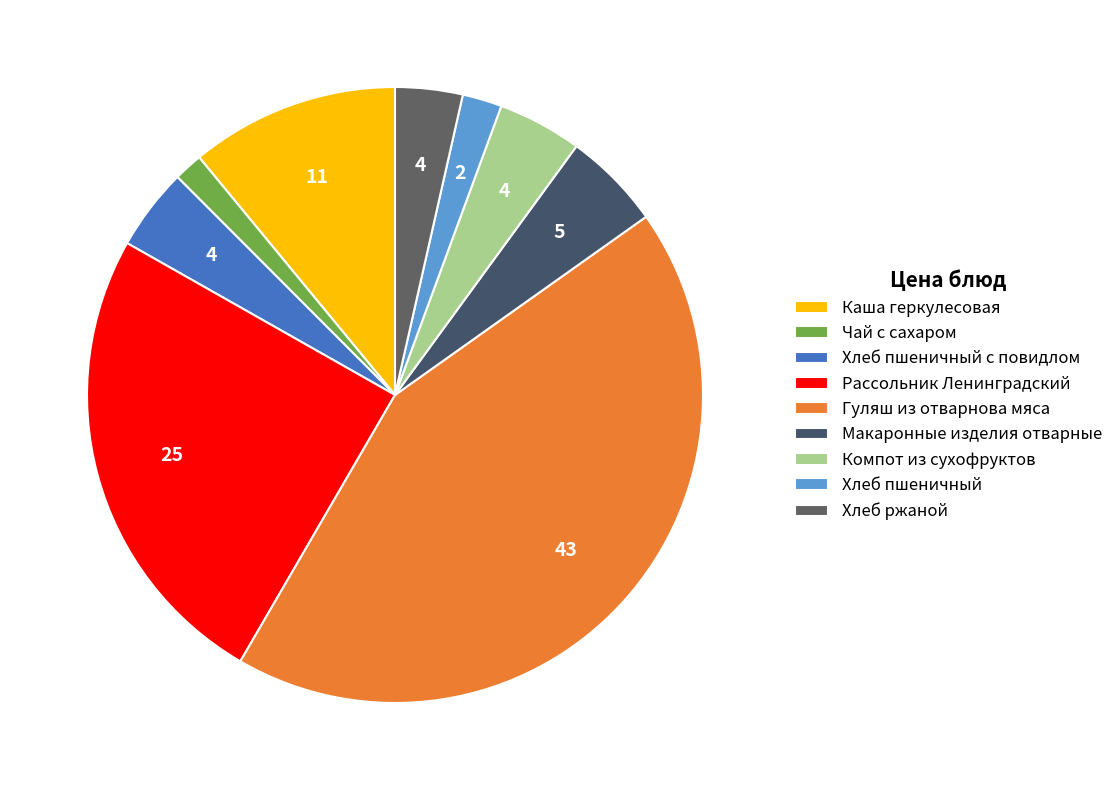

What is the ratio of the value at Чай с сахаром to the value at Хлеб ржаной?

0.4